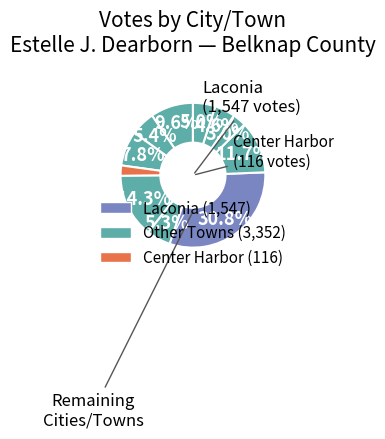

How many slices are in this pie chart?

11